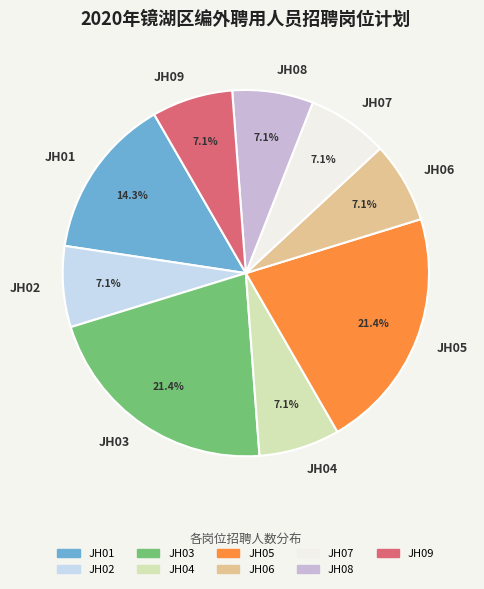

What is the ratio of the value at JH03 to the value at JH04?

3.0